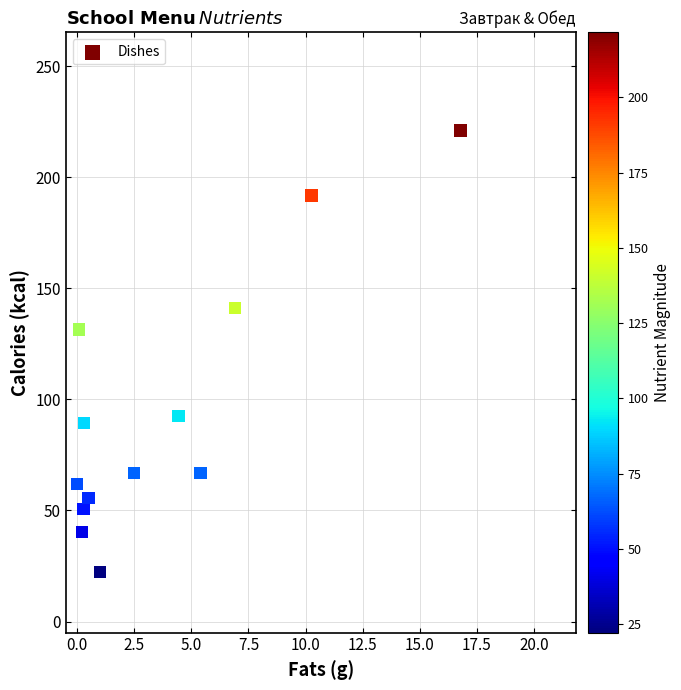

What Y value in the scatter plot is closest to 121?

131.5